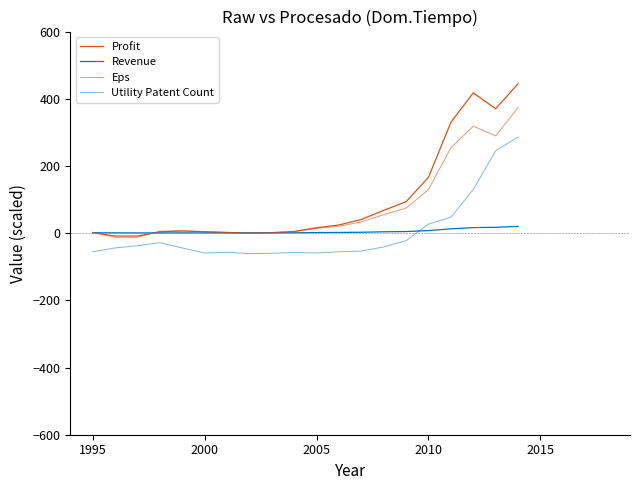

Does the chart have visible grid lines?

No